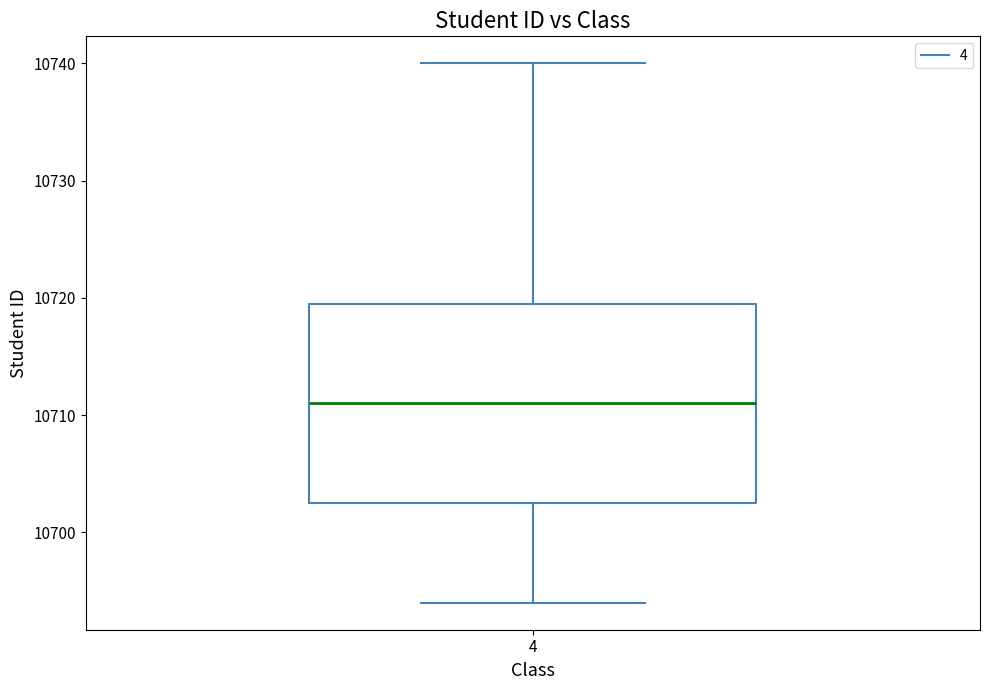

Where does the upper whisker of the box at x = 4 end on the y-axis? The values are not printed on the chart, so give them approximately, as read against the axis.

10740